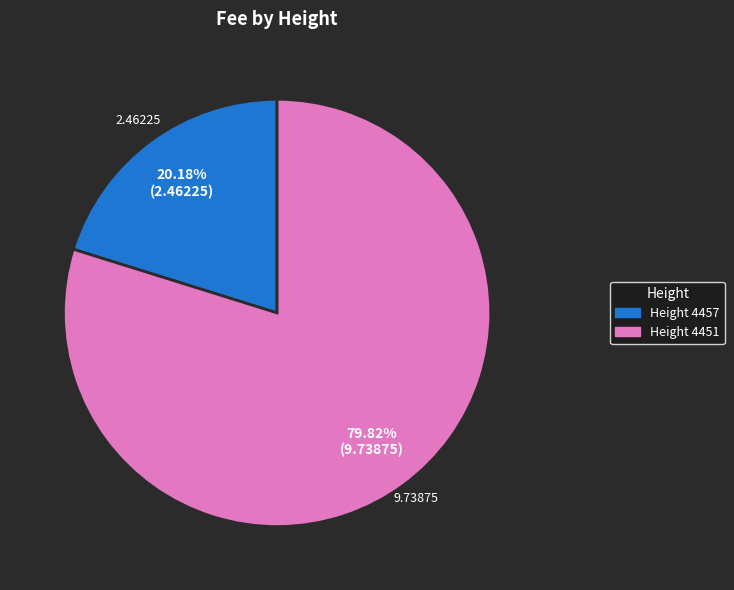

Is there a majority slice in this chart?

Yes